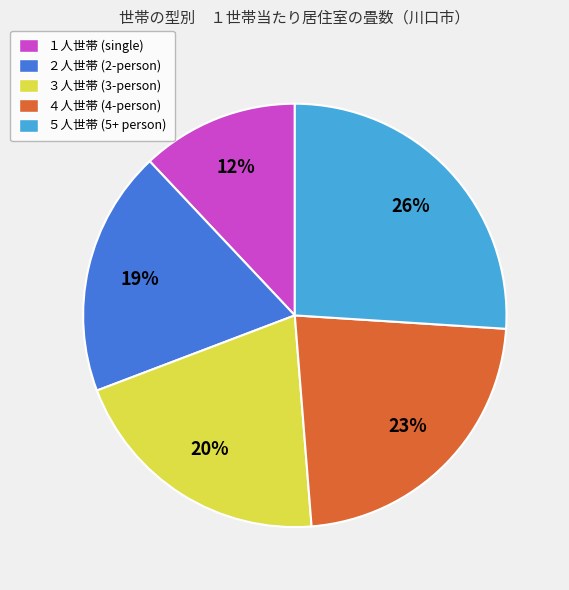

Between ４人世帯 (4-person) and ２人世帯 (2-person), which is larger?

４人世帯 (4-person)